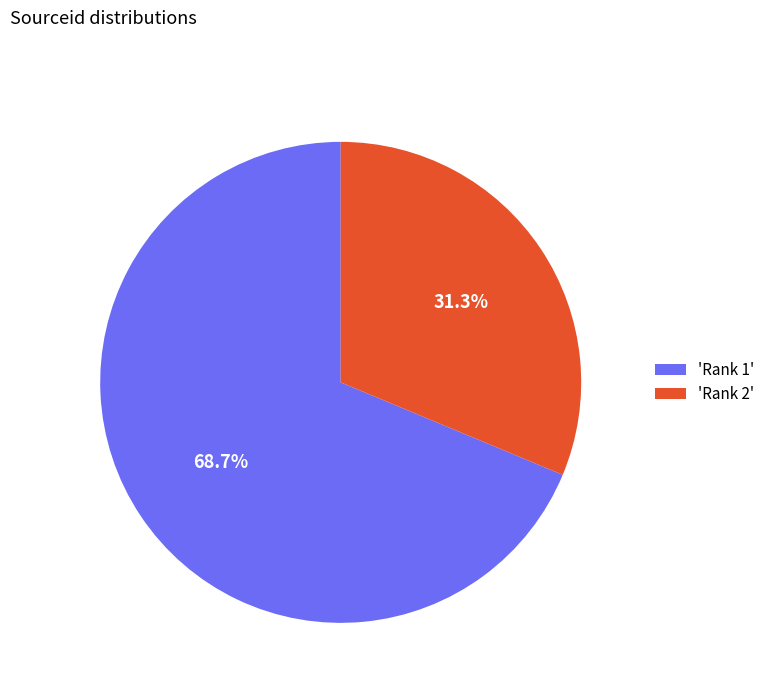

Which has a higher value, 'Rank 1' or 'Rank 2'?

'Rank 1'